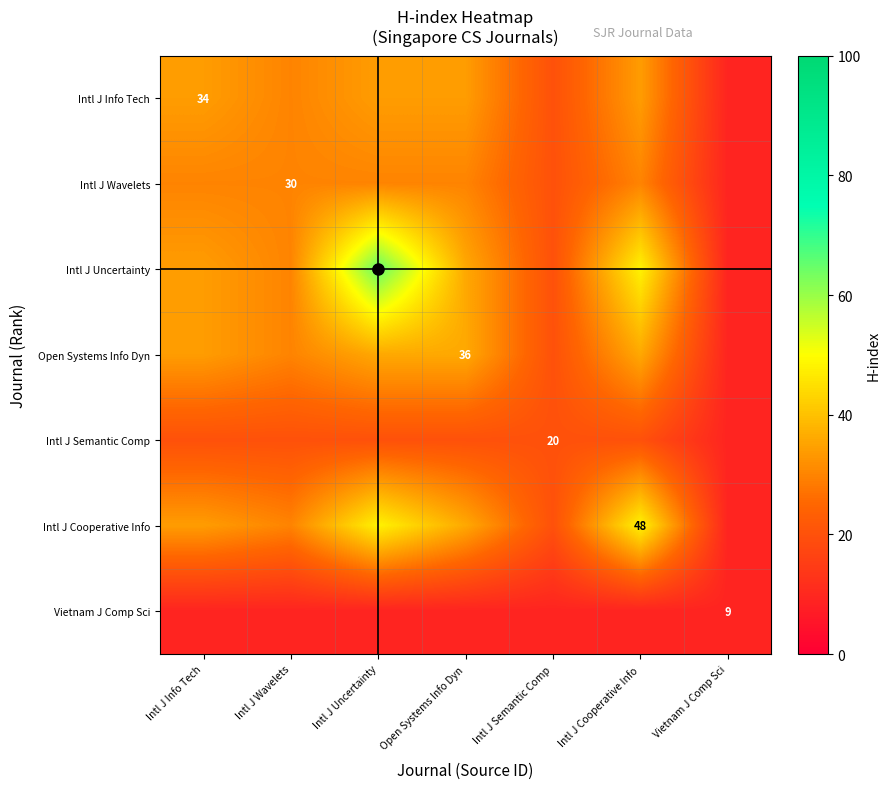

Is it true that Intl J Info Tech equals 20 at Intl J Semantic Comp?

True